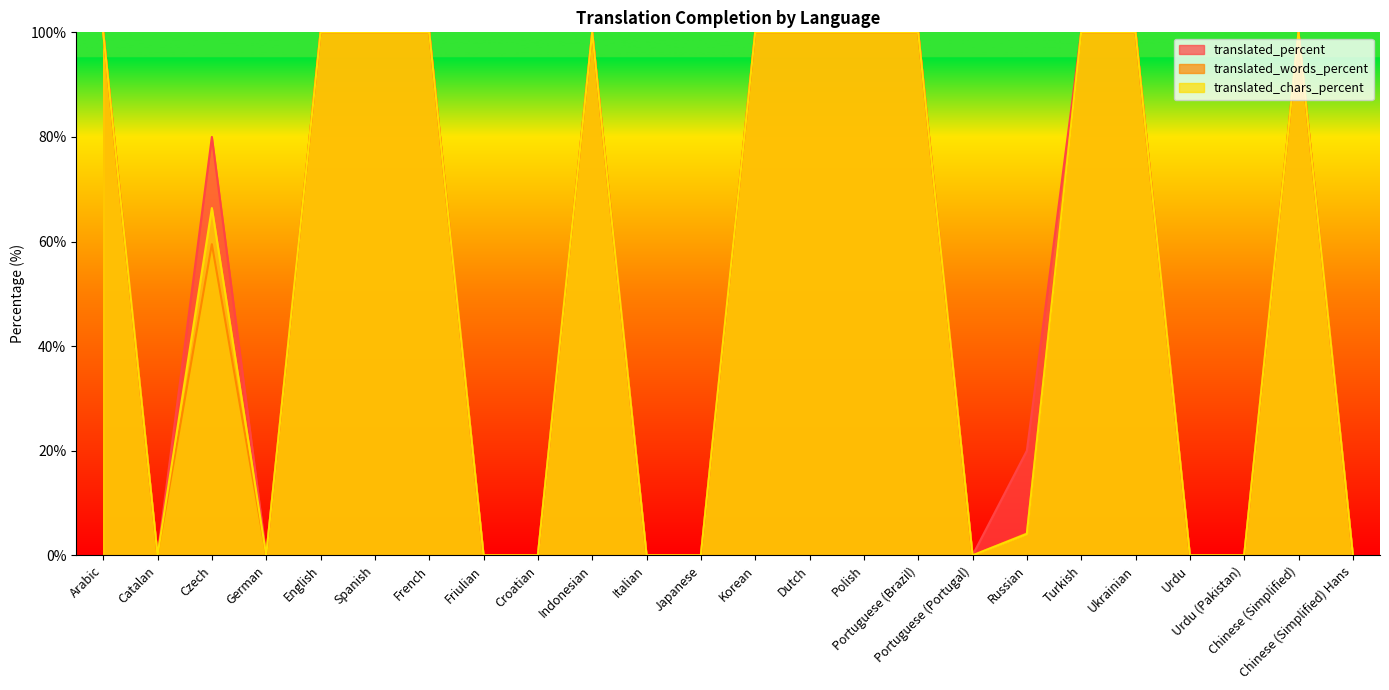

True or false: translated_chars_percent has a value of 100.0 at Polish.

True